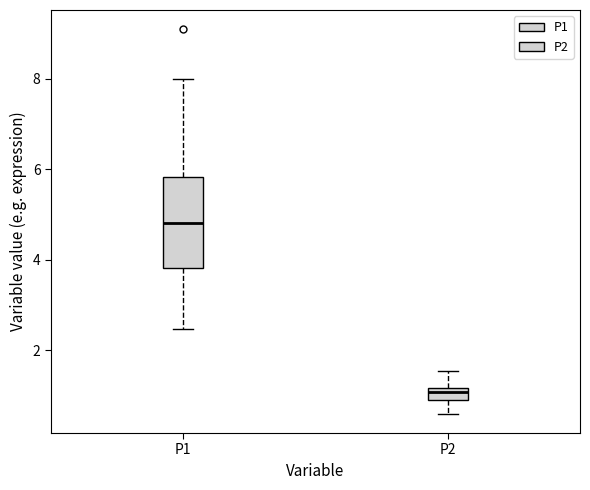

Which box has the lowest median line?

P2